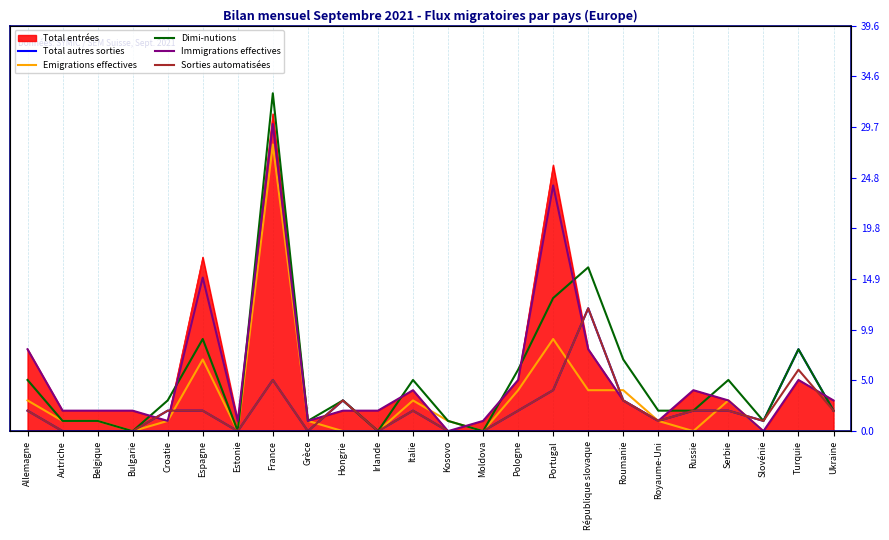

What is the difference between the Emigrations effectives values at Croatie and Serbie?

2